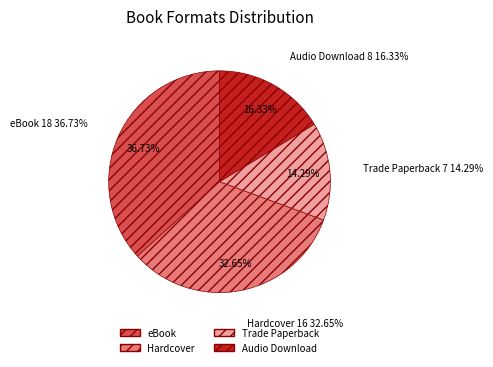

Is it true that Hardcover is 33% of the pie?

True